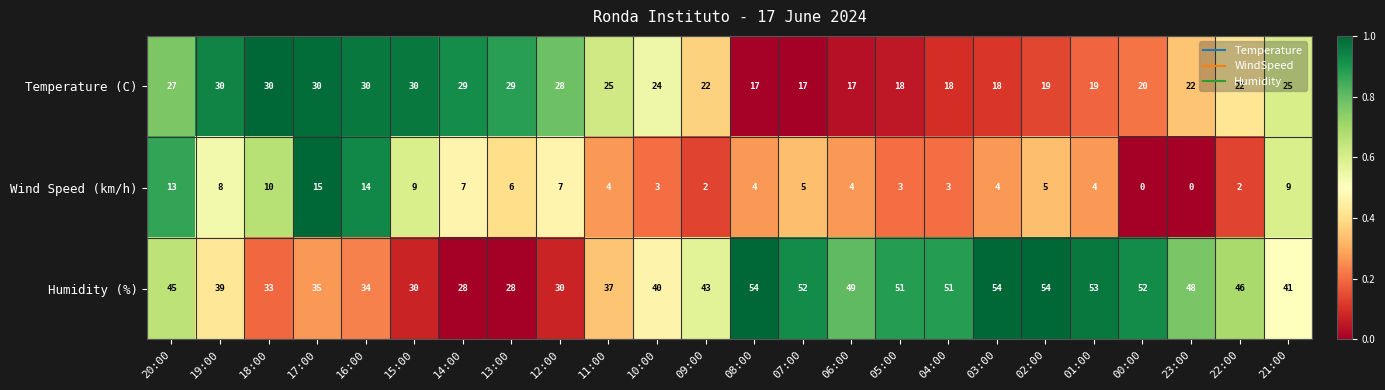

What is the maximum value for Wind Speed (km/h)?

15